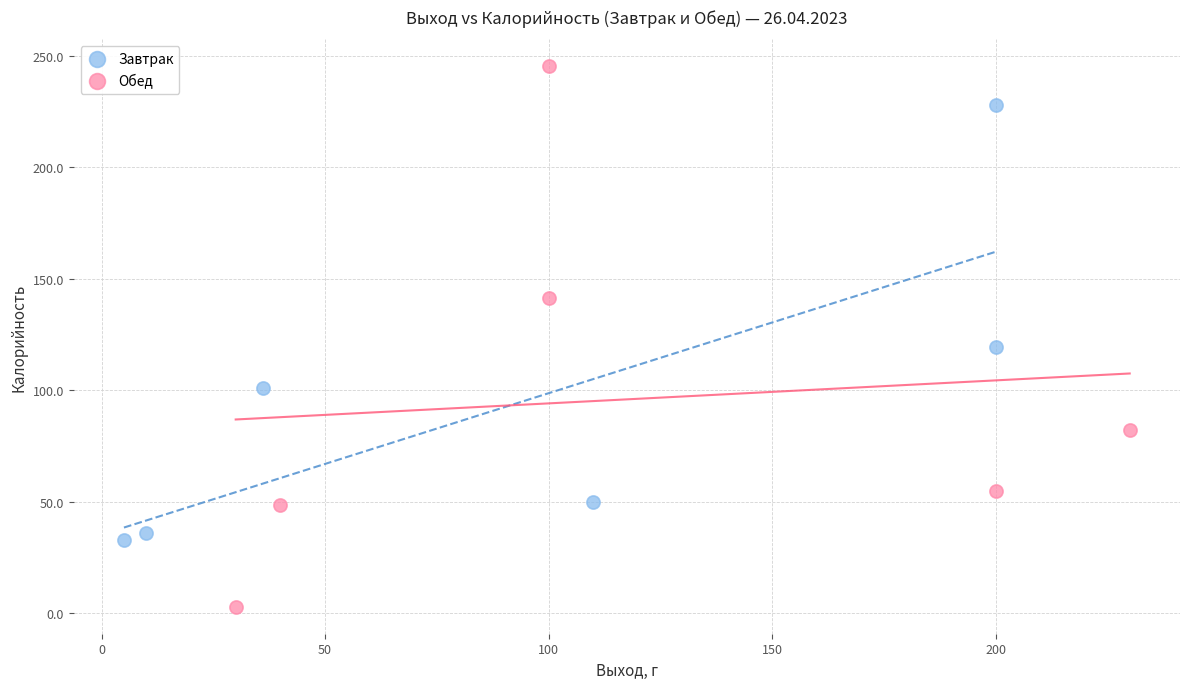

Which series reaches the maximum Y coordinate?

Обед